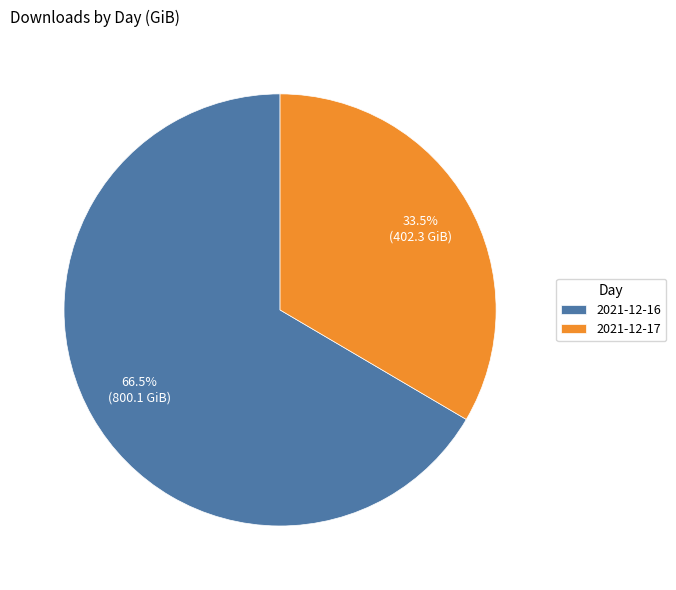

What percentage do 2021-12-17 and 2021-12-16 together represent?

100.0%